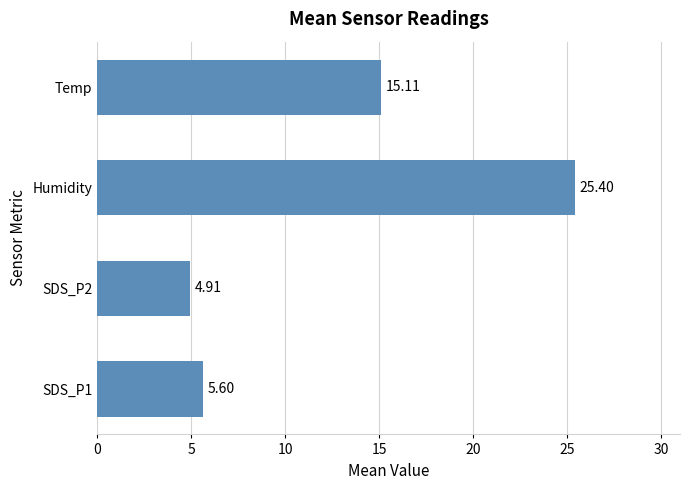

Rank the categories by value from lowest to highest.

SDS_P2, SDS_P1, Temp, Humidity